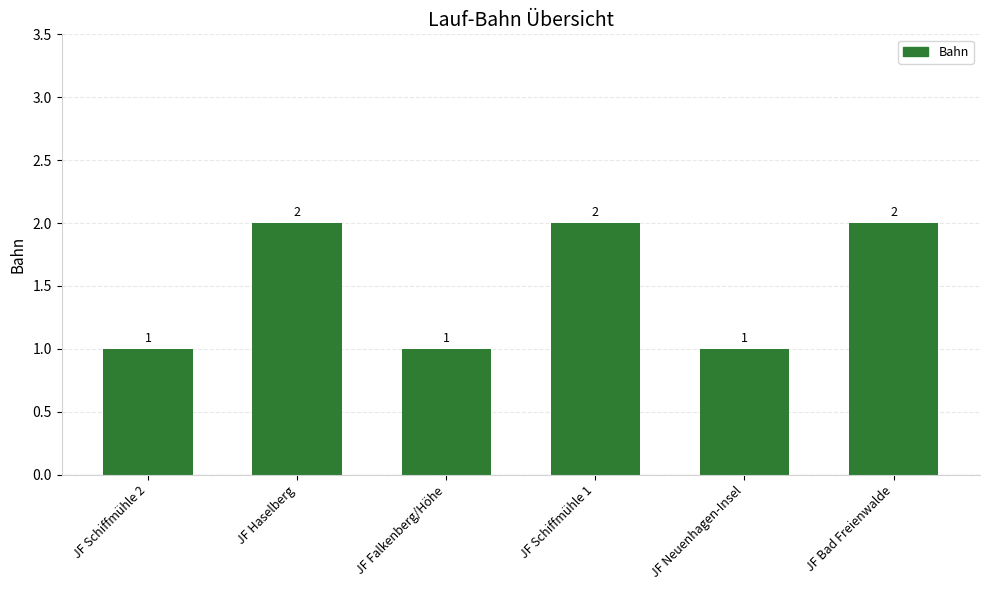

Approximately how many times larger is the value at JF Falkenberg/Höhe compared to JF Bad Freienwalde?

0.5